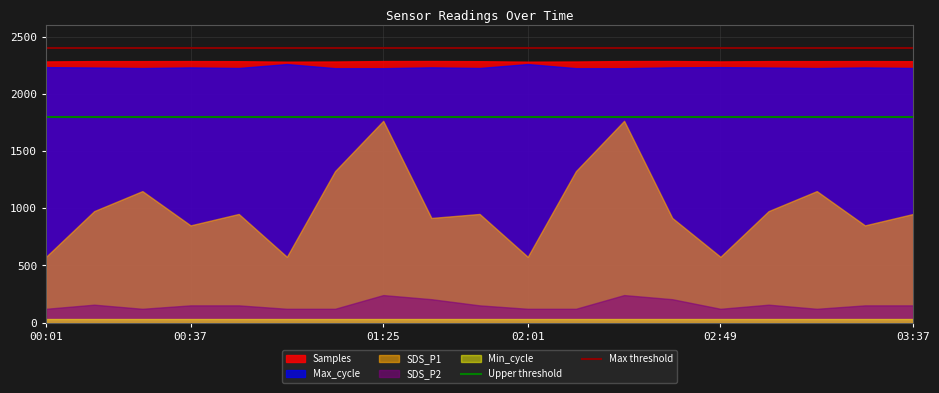

What is the minimum value for Samples?

2282.8